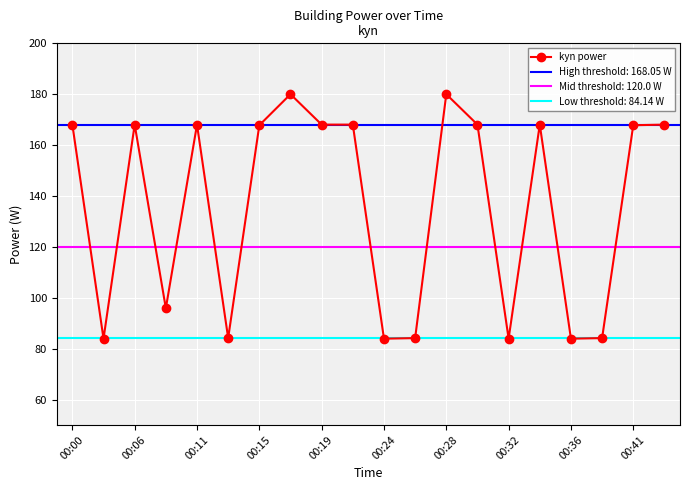

What is the maximum value for kyn power?

180.0